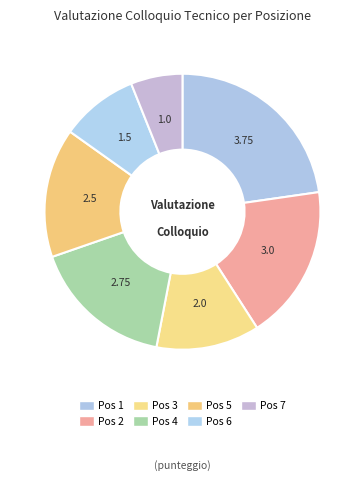

Count the number of slices in the pie.

7